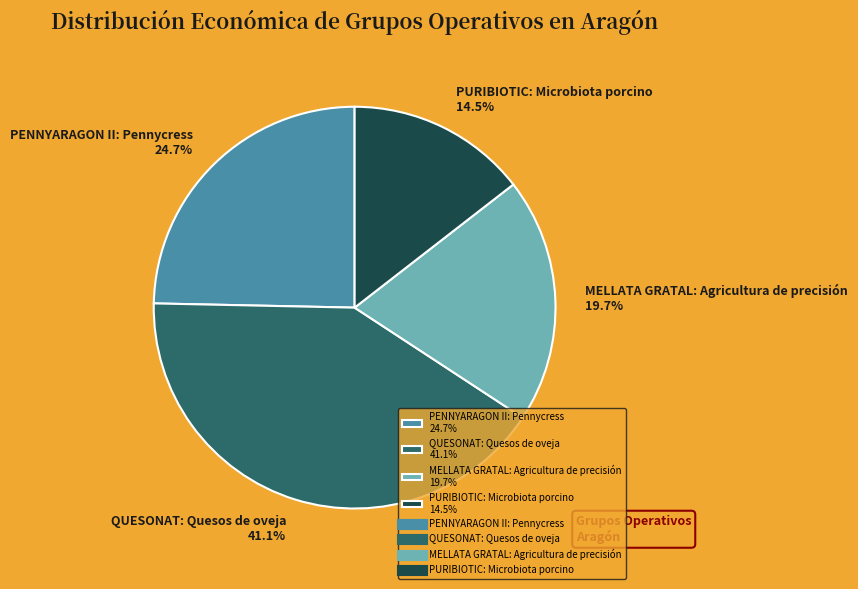

What is the ratio of the value at MELLATA GRATAL: Agricultura de precisión 19.7% to the value at QUESONAT: Quesos de oveja 41.1%?

0.5